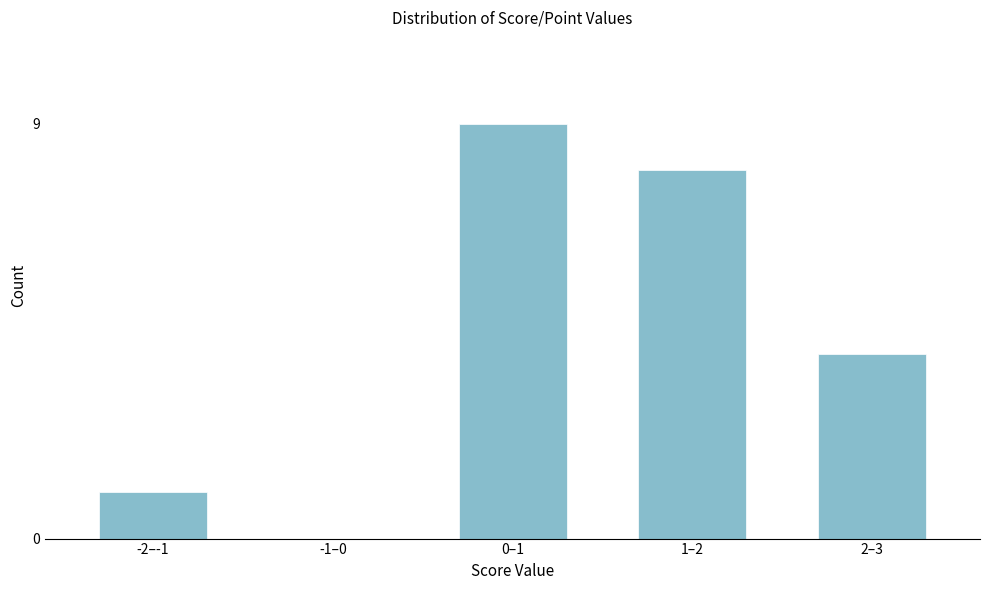

Reading left to right, list all the values displayed in this chart.

-2–-1=1	-1–0=0	0–1=9	1–2=8	2–3=4